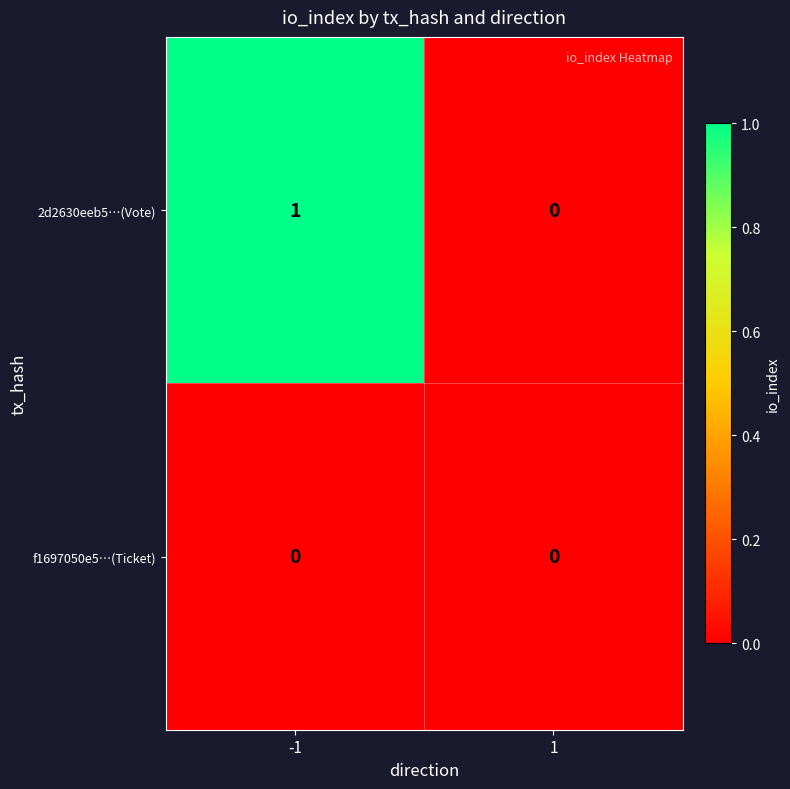

How many categories are shown in the chart?

2